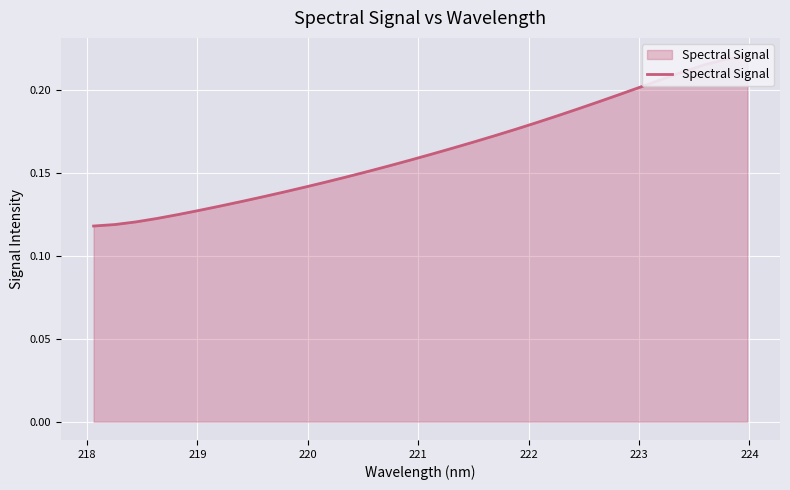

What value does the data have at 219?

0.1